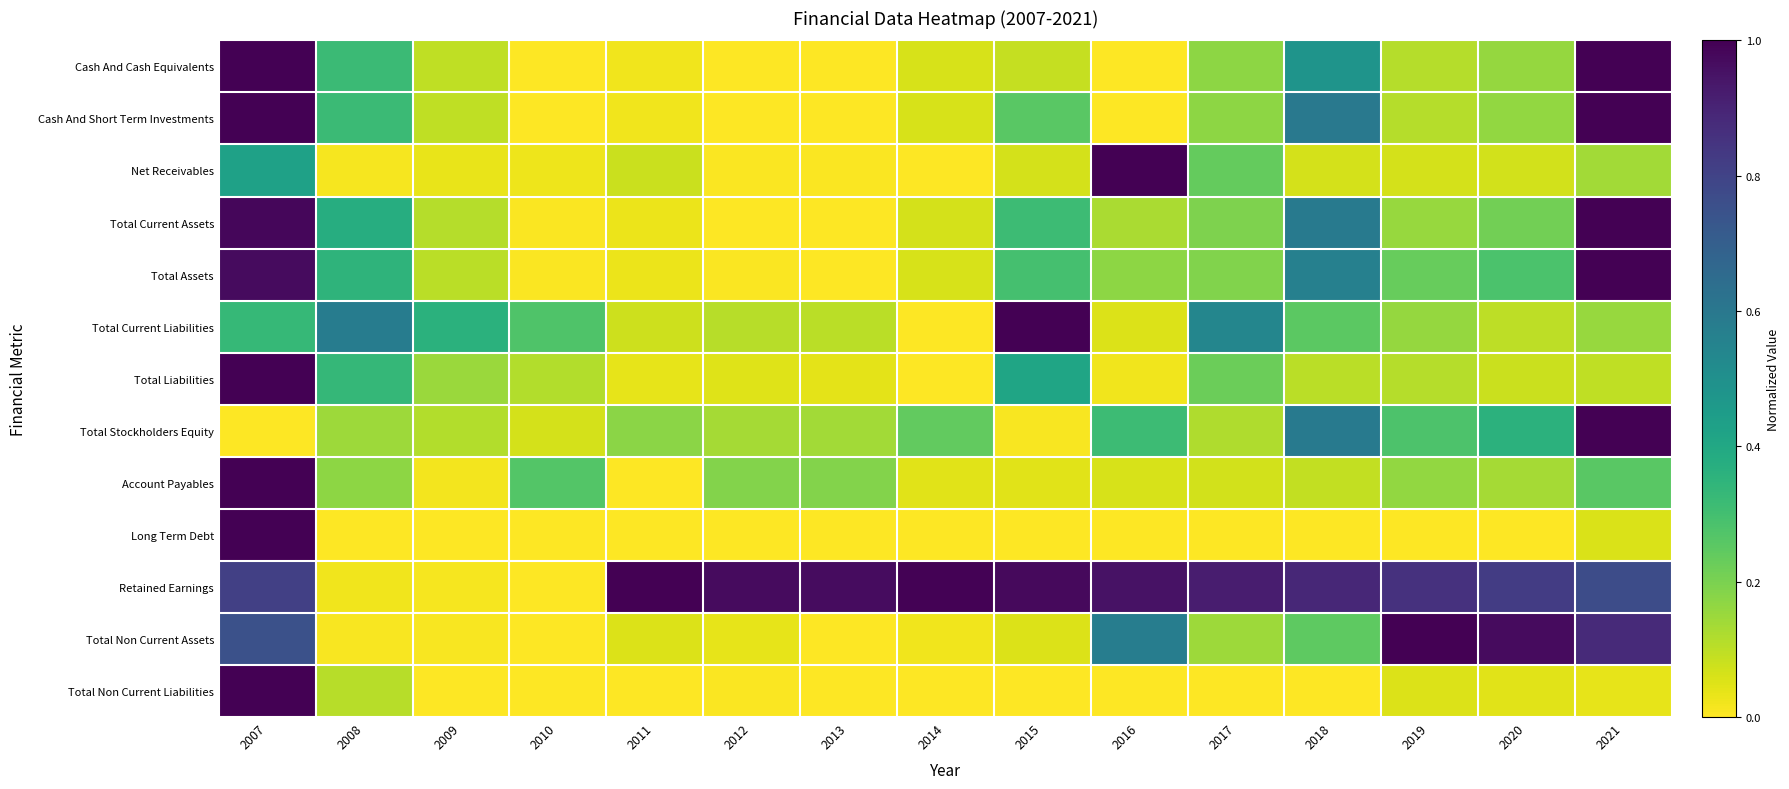

Rank the series at 2008 from lowest to highest value.

Long Term Debt, Total Non Current Assets, Net Receivables, Retained Earnings, Total Non Current Liabilities, Total Stockholders Equity, Account Payables, Cash And Cash Equivalents, Cash And Short Term Investments, Total Liabilities, Total Assets, Total Current Assets, Total Current Liabilities